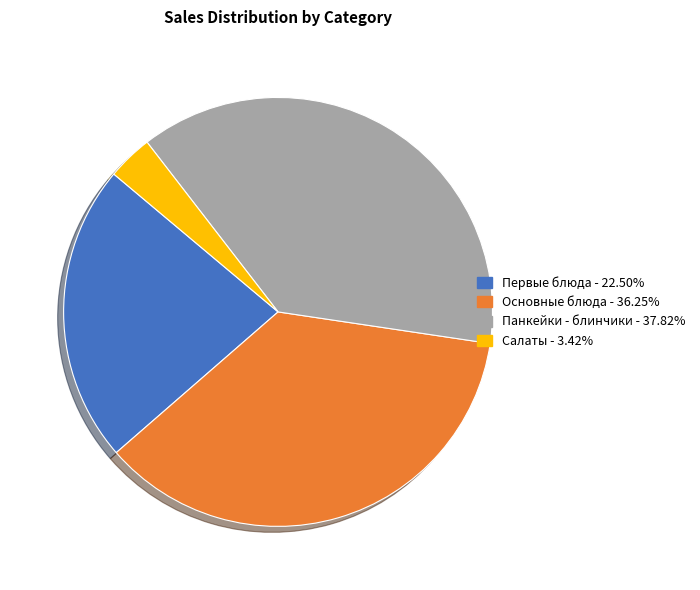

What is the ratio of the value at Панкейки - блинчики to the value at Основные блюда?

1.0